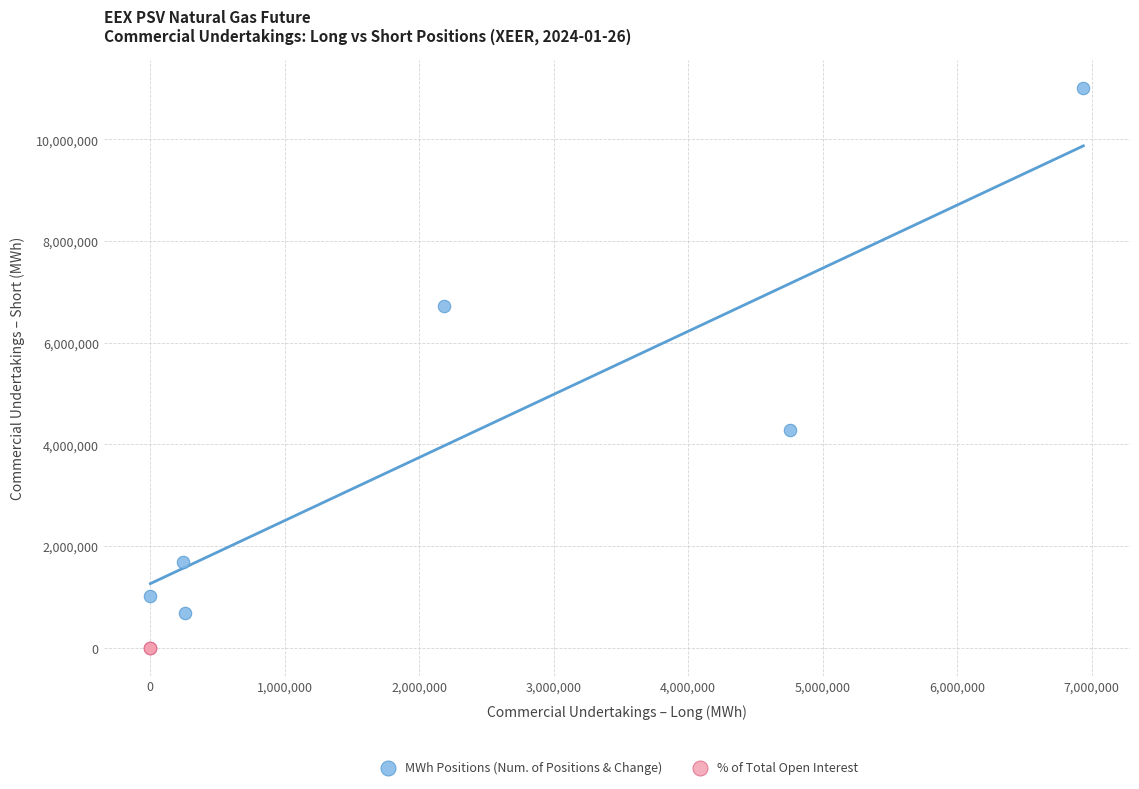

Which series contains the lowest Y value?

% of Total Open Interest